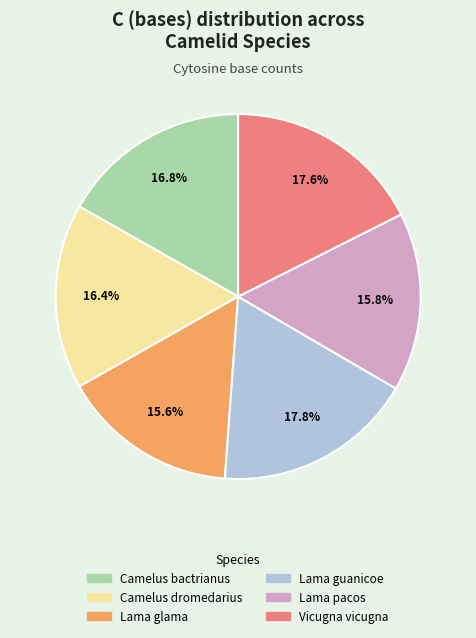

Between Lama guanicoe and Camelus bactrianus, which is larger?

Lama guanicoe